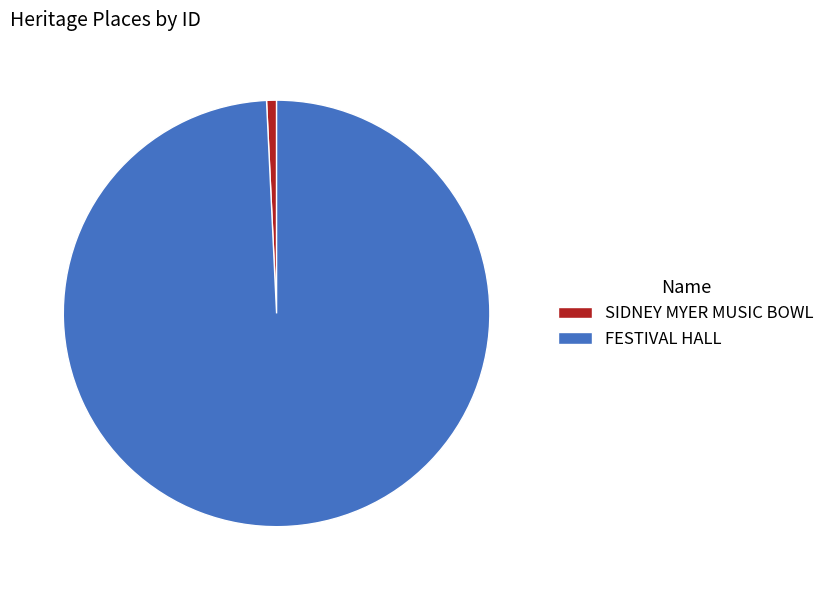

Is it true that SIDNEY MYER MUSIC BOWL is 1% of the pie?

True